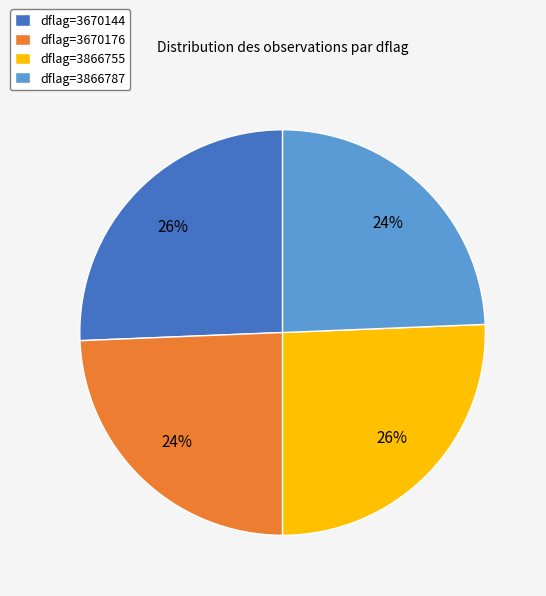

What percentage is the dflag=3670144 slice, to the nearest percent?

26%